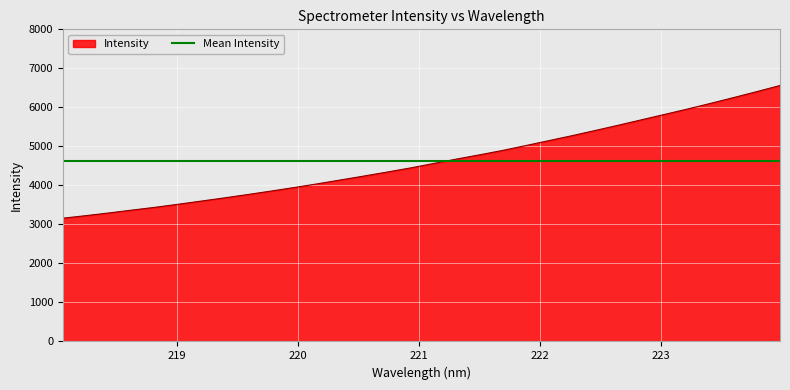

What is the approximate value at 223.5987?

6252.4